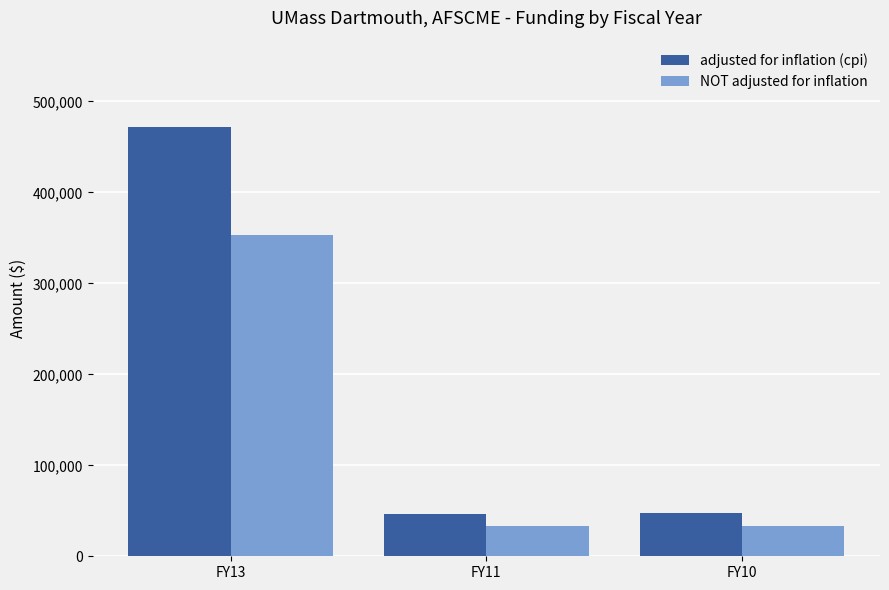

What is the total value across all series at FY10?

80820